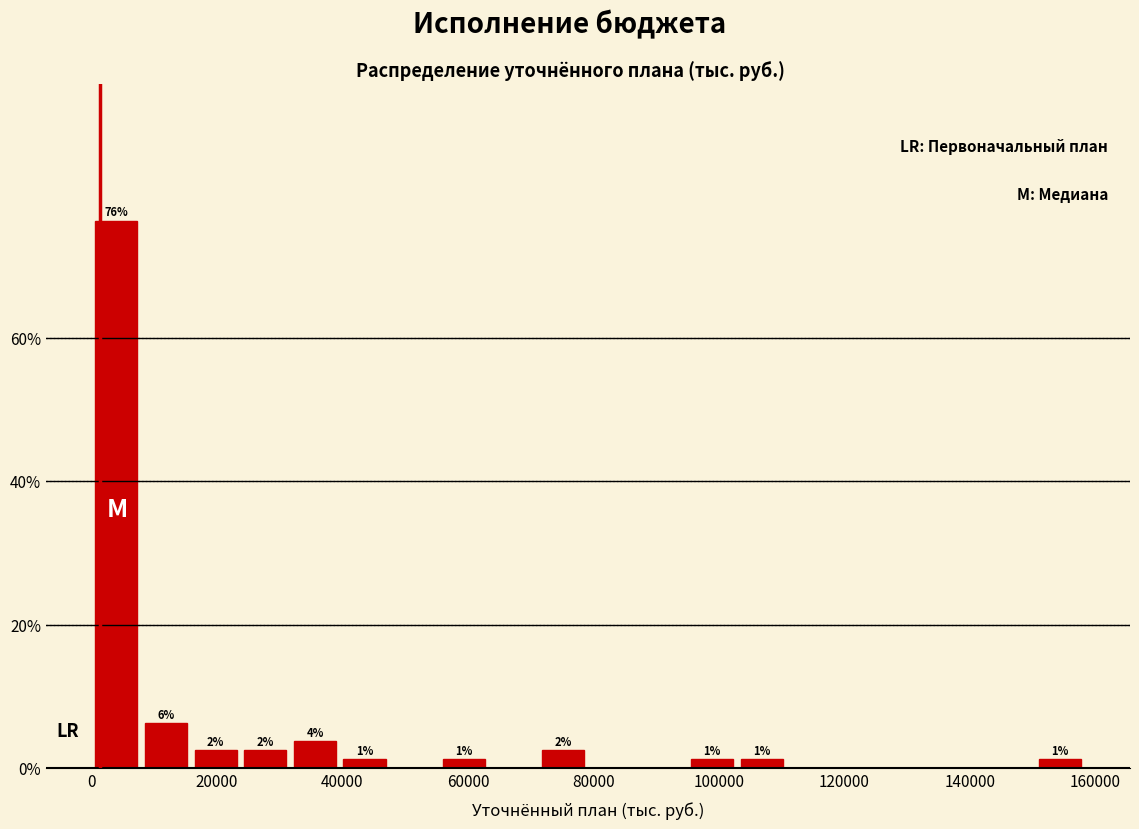

Around what value on the x-axis is the tallest bar? Give the approximate position of its centre, as read against the axis.

4000